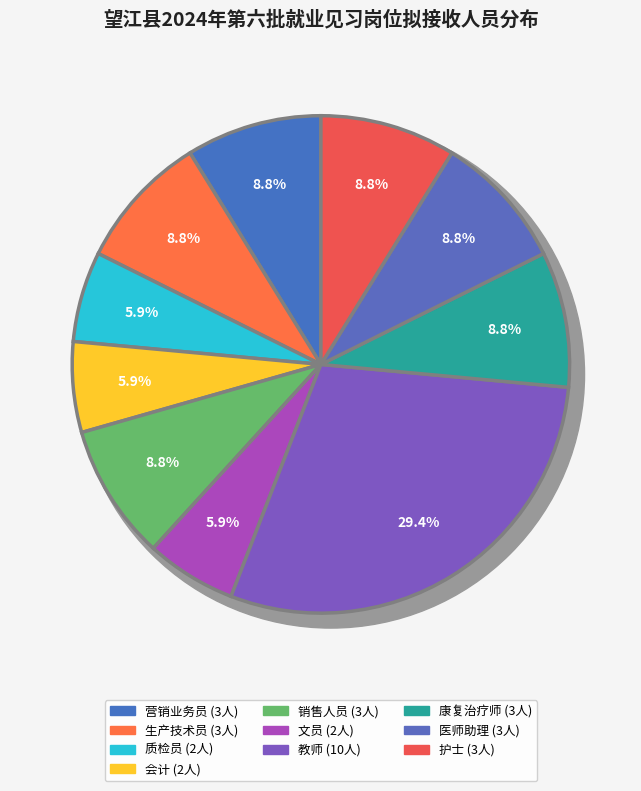

To the nearest percent, what portion does 医师助理 represent?

9%